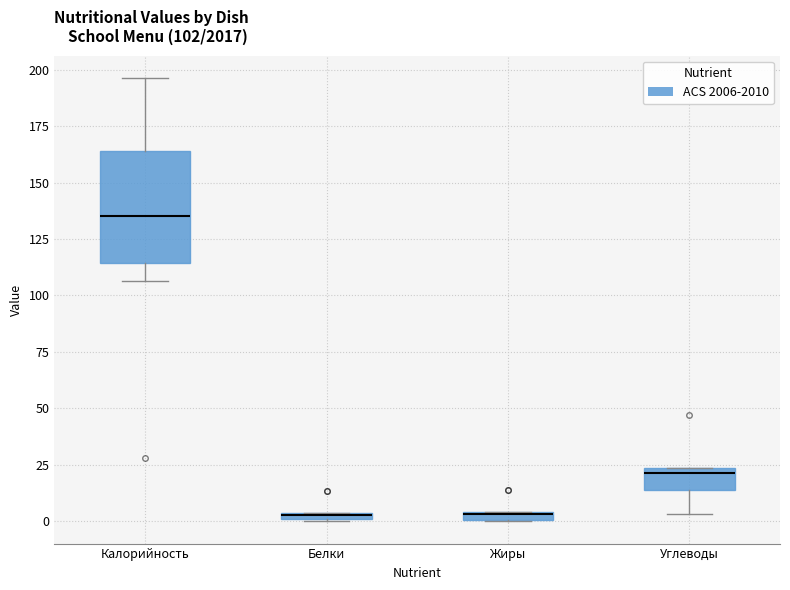

Comparing the boxes themselves (not the whiskers), which one is the tallest?

Калорийность